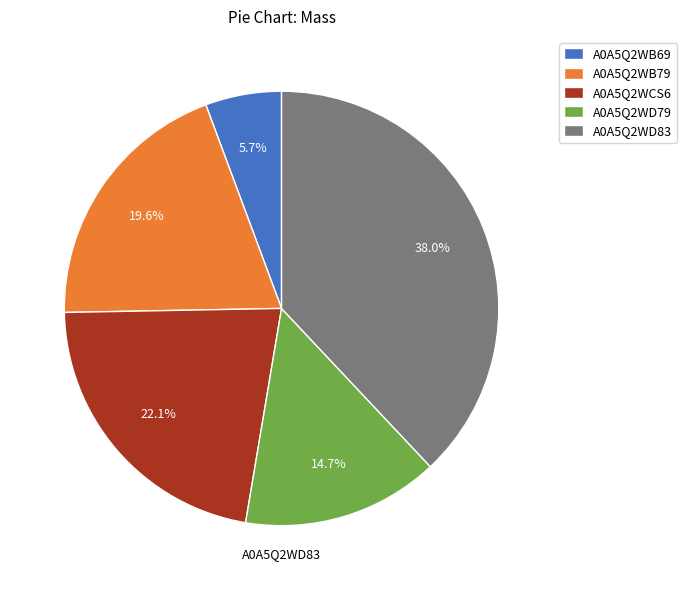

Between A0A5Q2WB79 and A0A5Q2WB69, which is larger?

A0A5Q2WB79